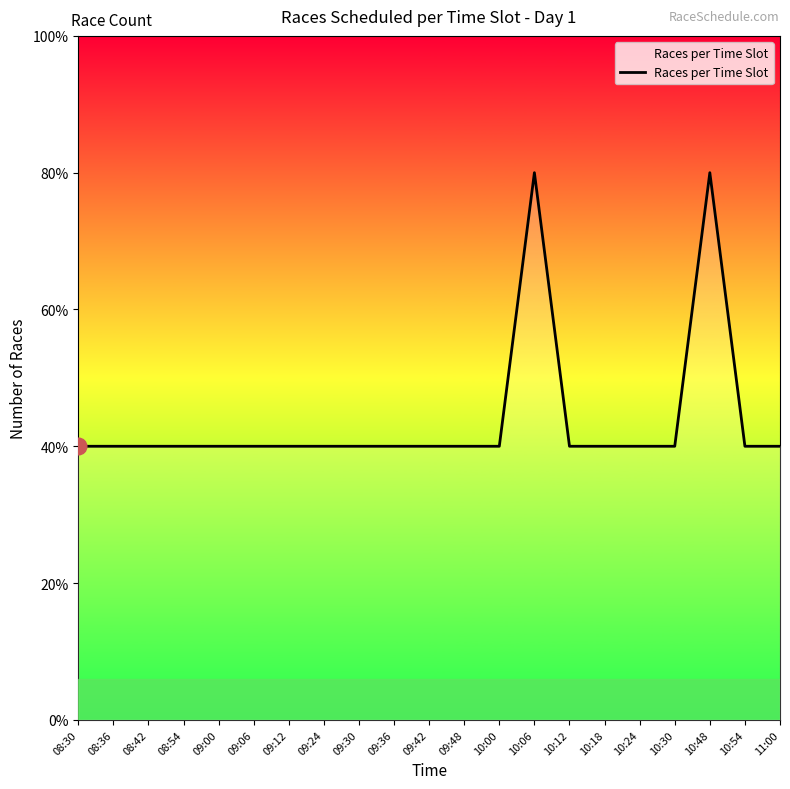

True or false: there are more than 1 points higher than both neighbors.

True